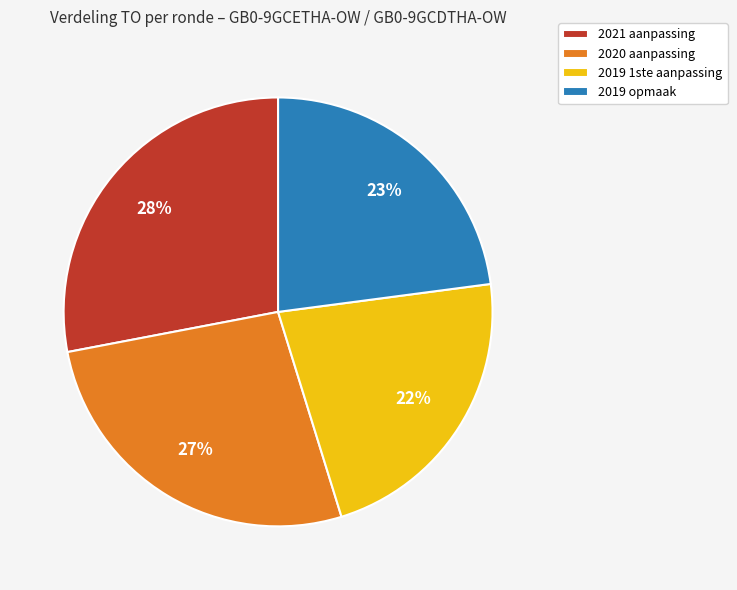

To the nearest percent, what portion does 2020 aanpassing represent?

27%